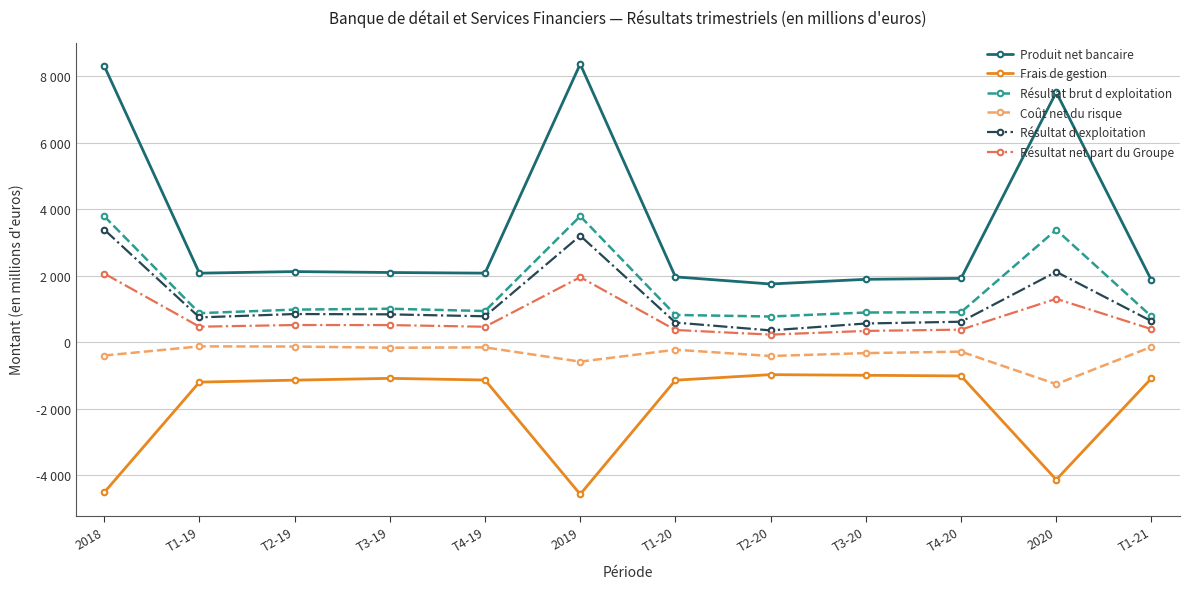

Is this an area chart (filled region under the line)?

No